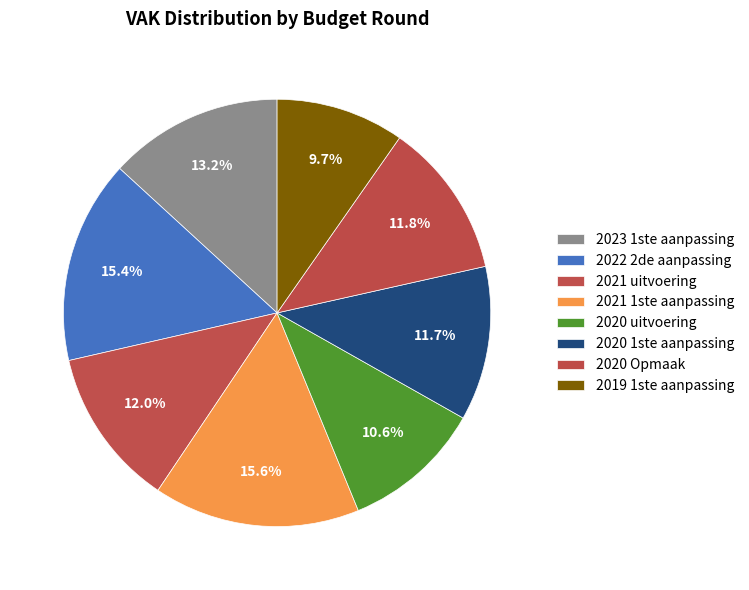

Which category has the biggest portion of the pie?

2021 1ste aanpassing